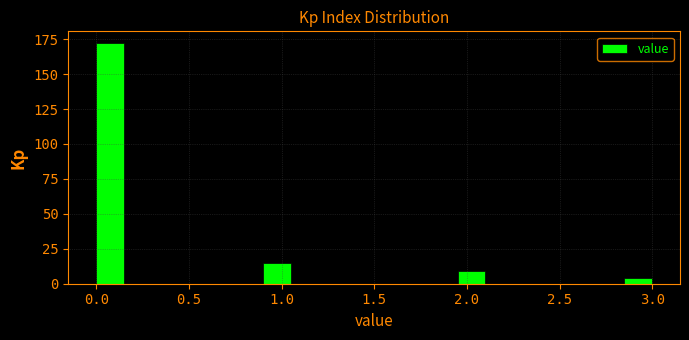

Read against the x-axis, roughly where is the centre of the tallest bar?

0.10